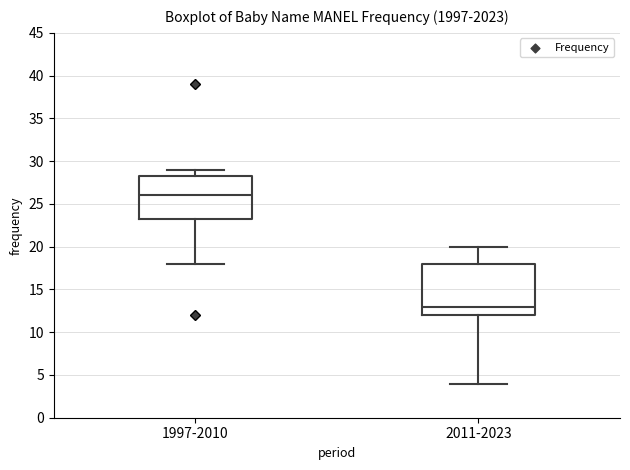

Where does the lower whisker of the box for 1997-2010 end on the y-axis? The values are not printed on the chart, so give them approximately, as read against the axis.

18.0